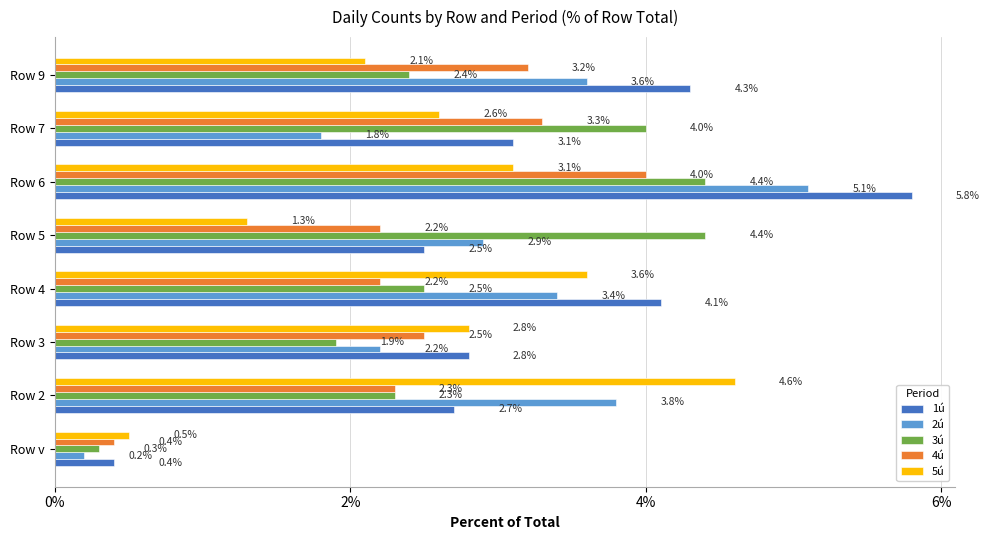

At which label is 5ú closest to 2?

Row 9